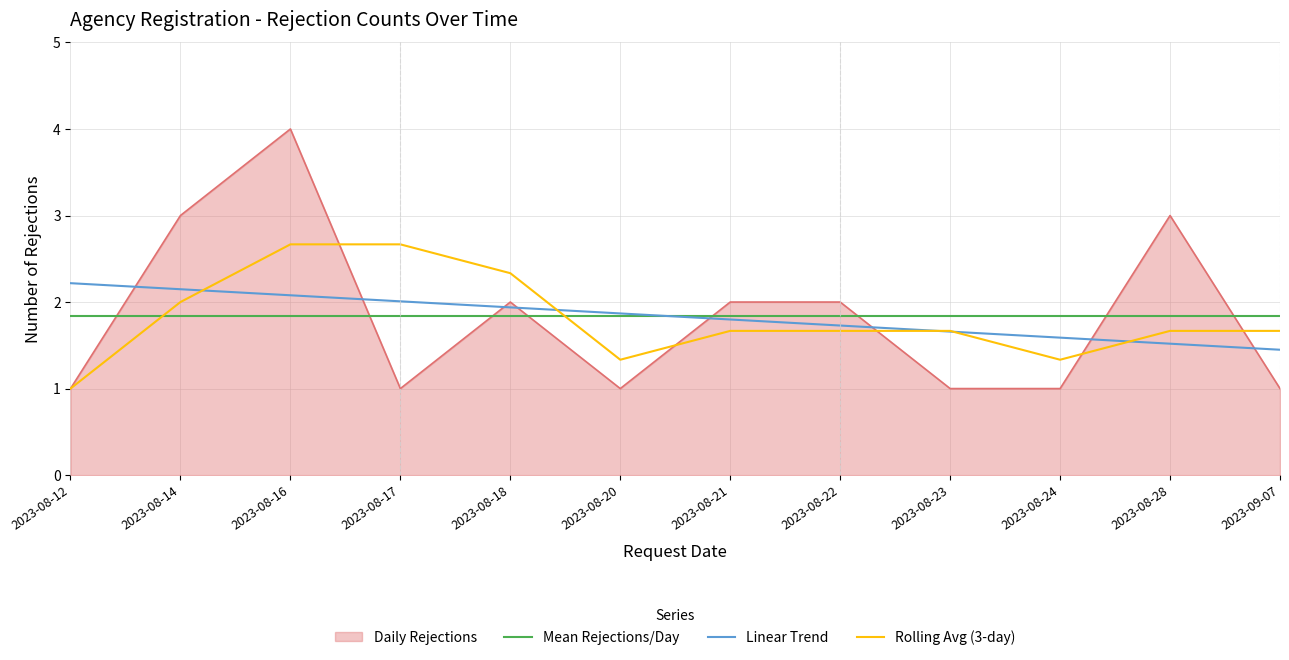

The value of Linear Trend at 2023-09-07 is 0.5. True or false?

False